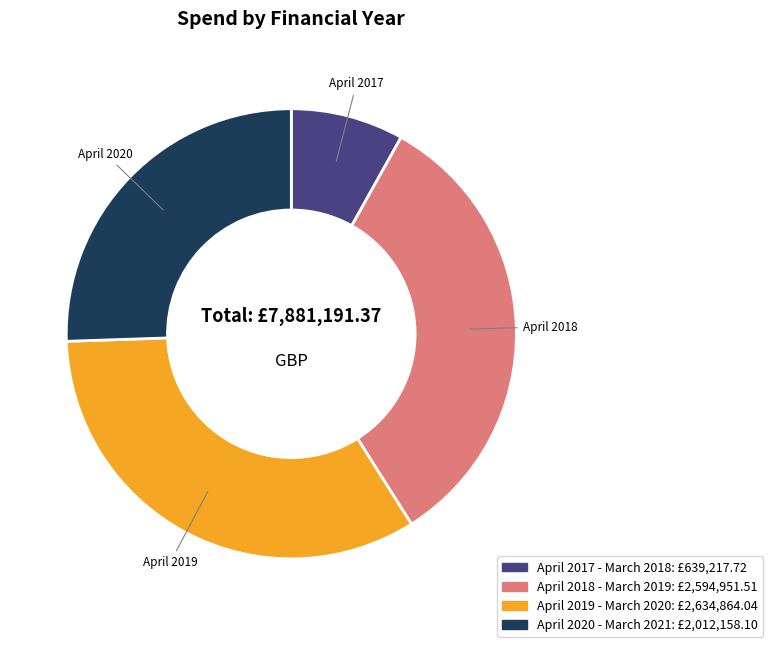

Do April 2019 - March 2020 and April 2018 - March 2019 together represent more than half of the pie?

Yes